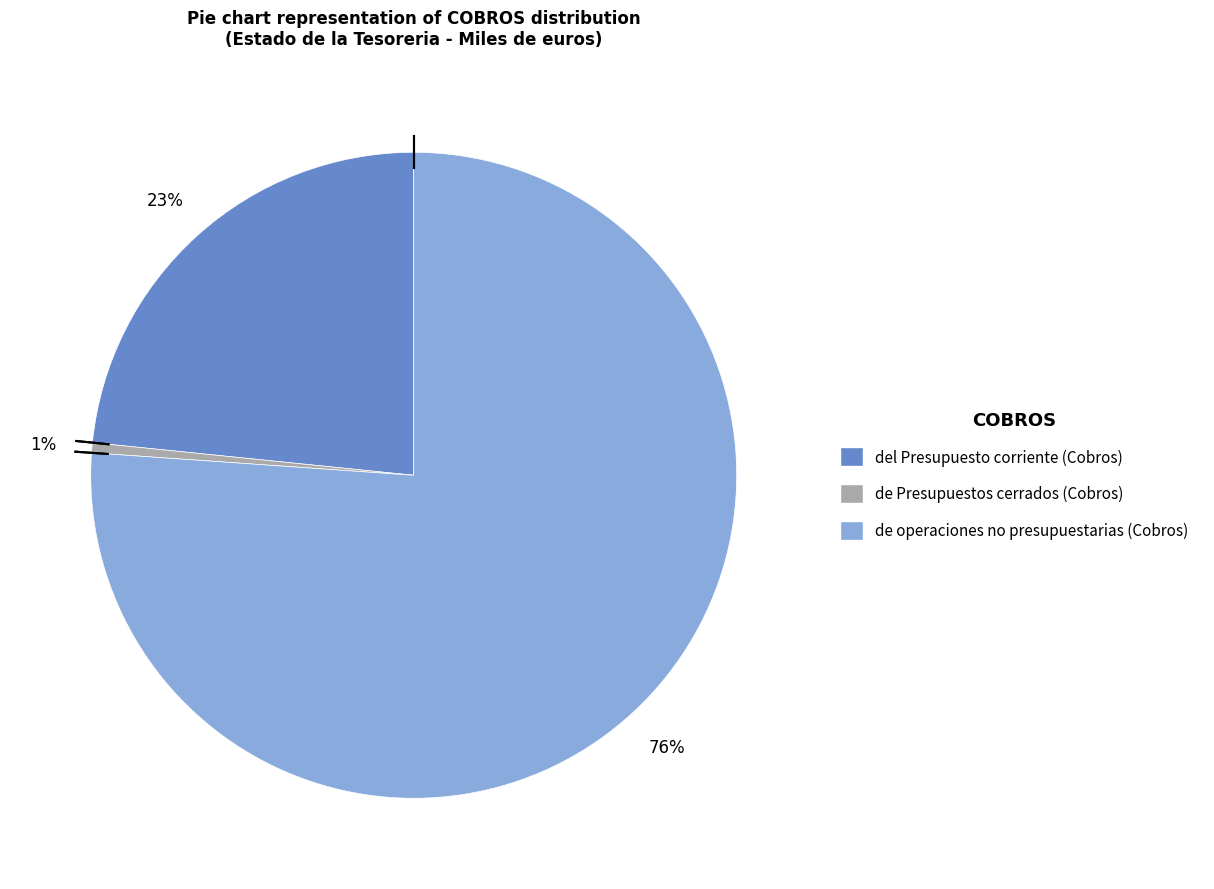

Which slice is the largest?

de operaciones no presupuestarias (Cobros)